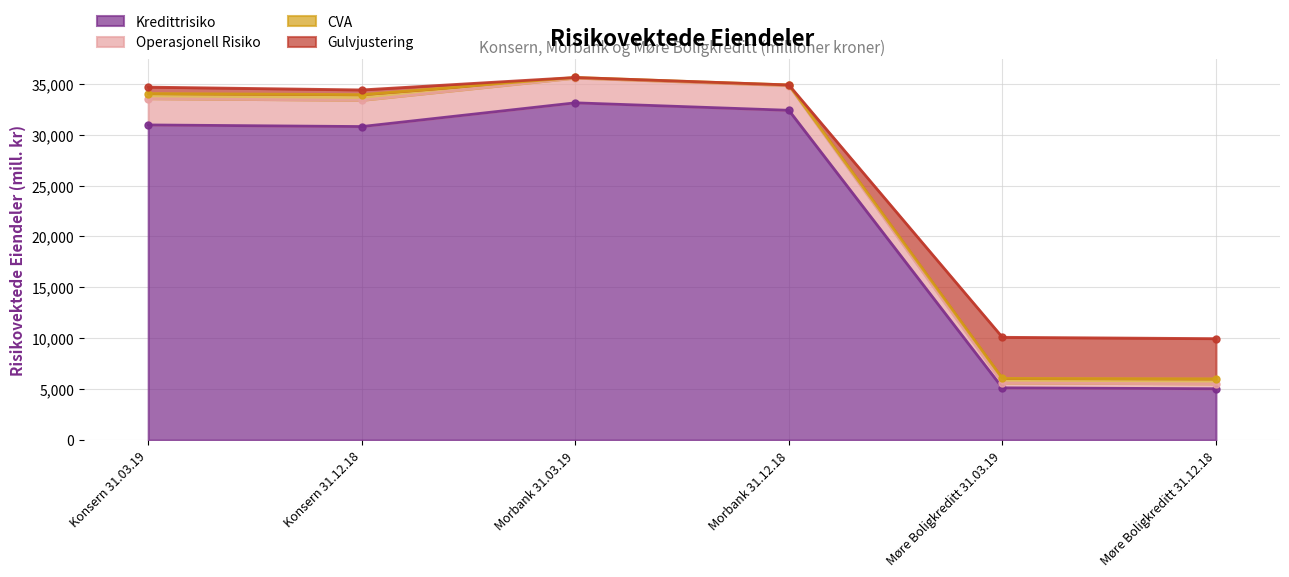

How many values in the Operasjonell Risiko series exceed 34667?

2